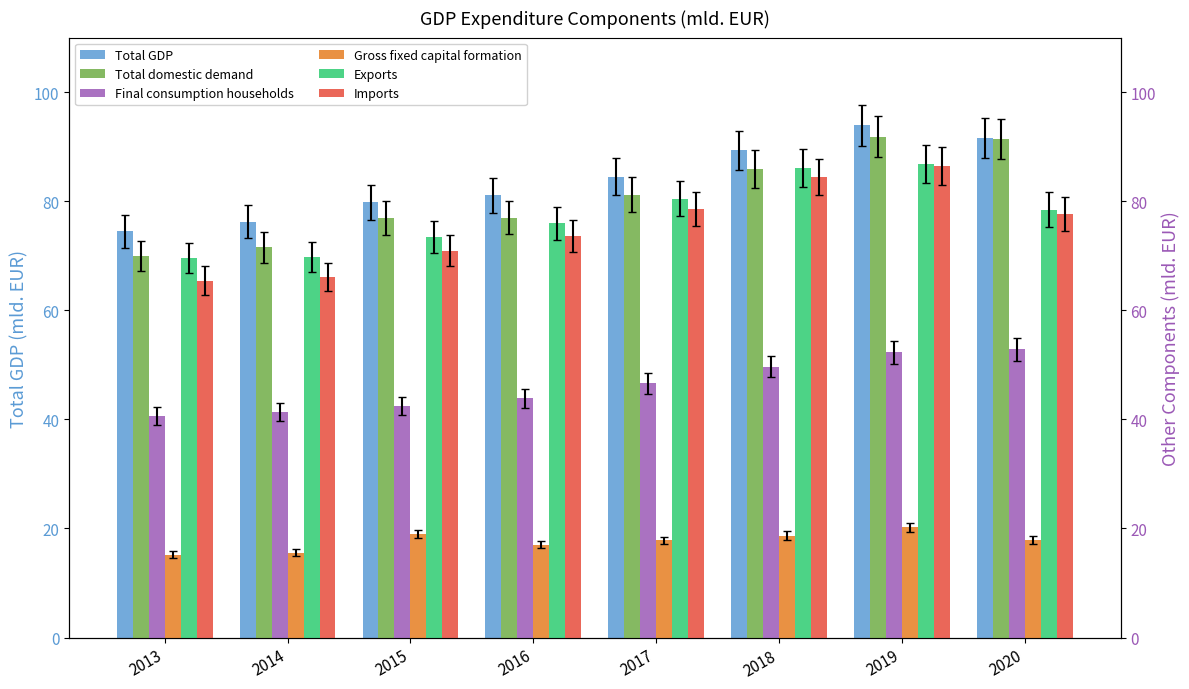

Rank the categories by Gross fixed capital formation value from lowest to highest.

2013, 2014, 2016, 2017, 2020, 2018, 2015, 2019